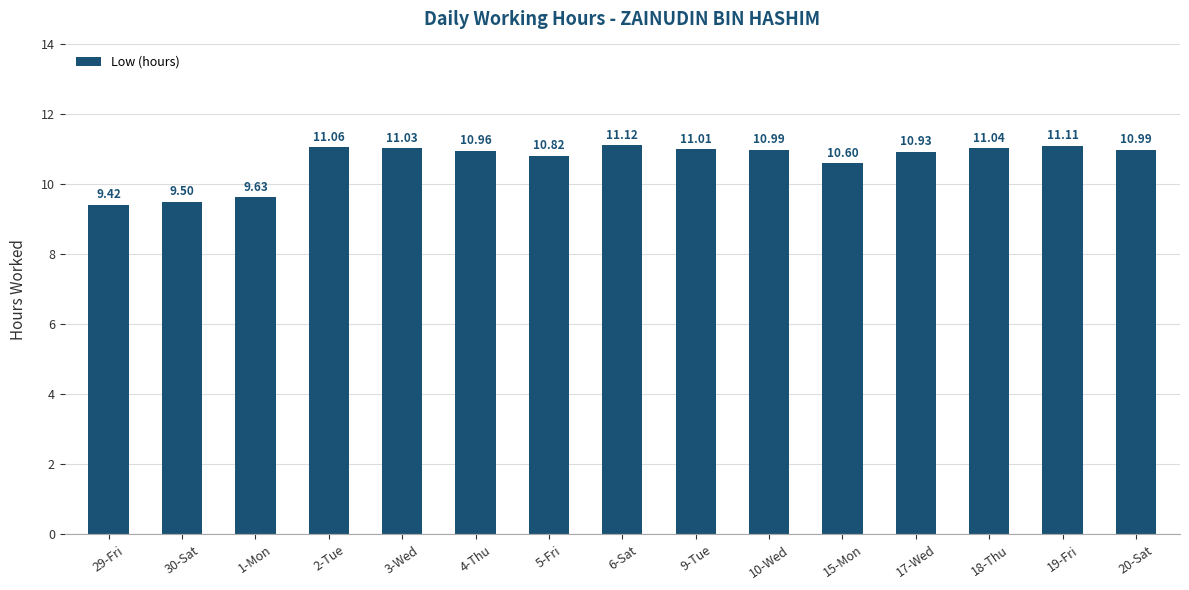

Approximately how many times larger is the value at 9-Tue compared to 15-Mon?

1.0